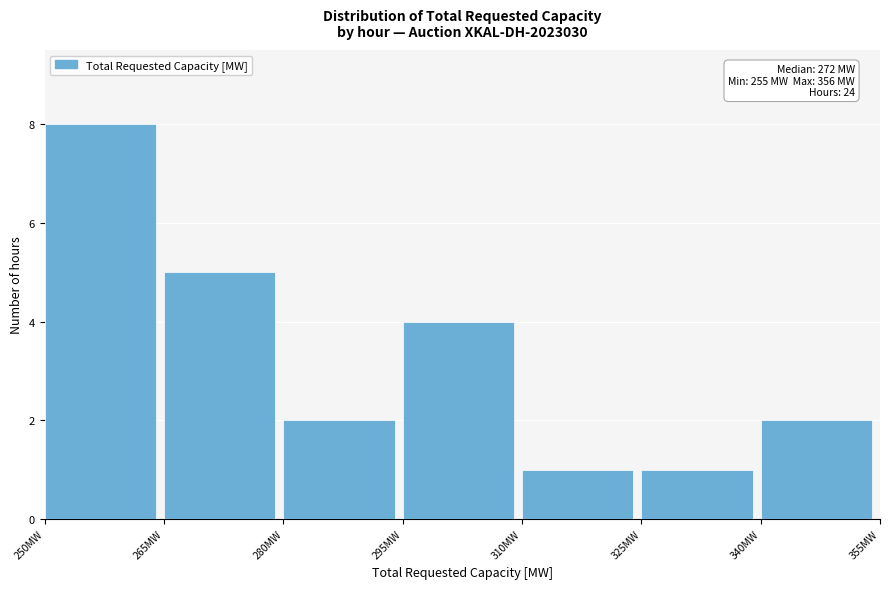

Over which range of the x-axis is the bar tallest?

250 to 265